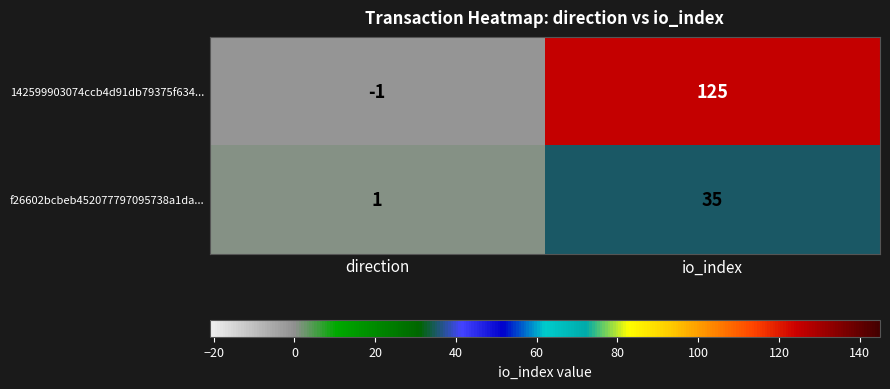

At which label does f26602bcbeb452077797095738a1da... reach its peak?

io_index